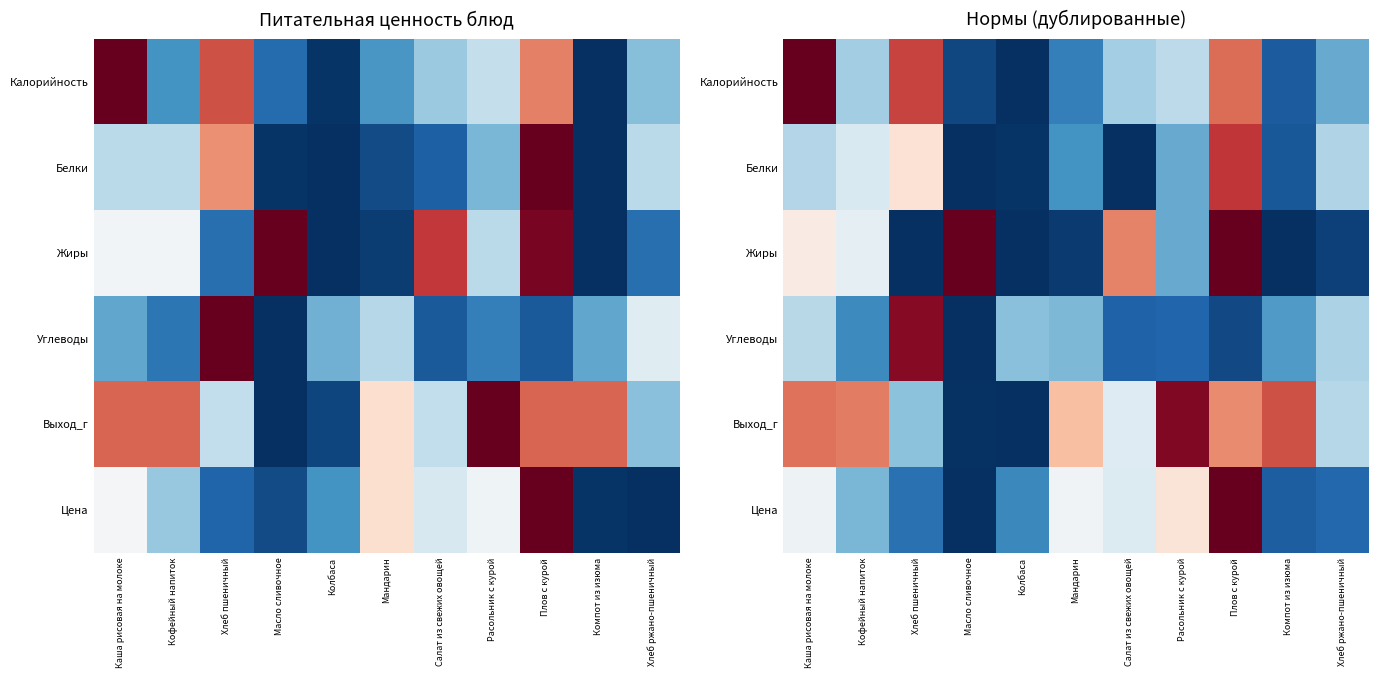

Which category has the highest value in the Жиры series?

Масло сливочное